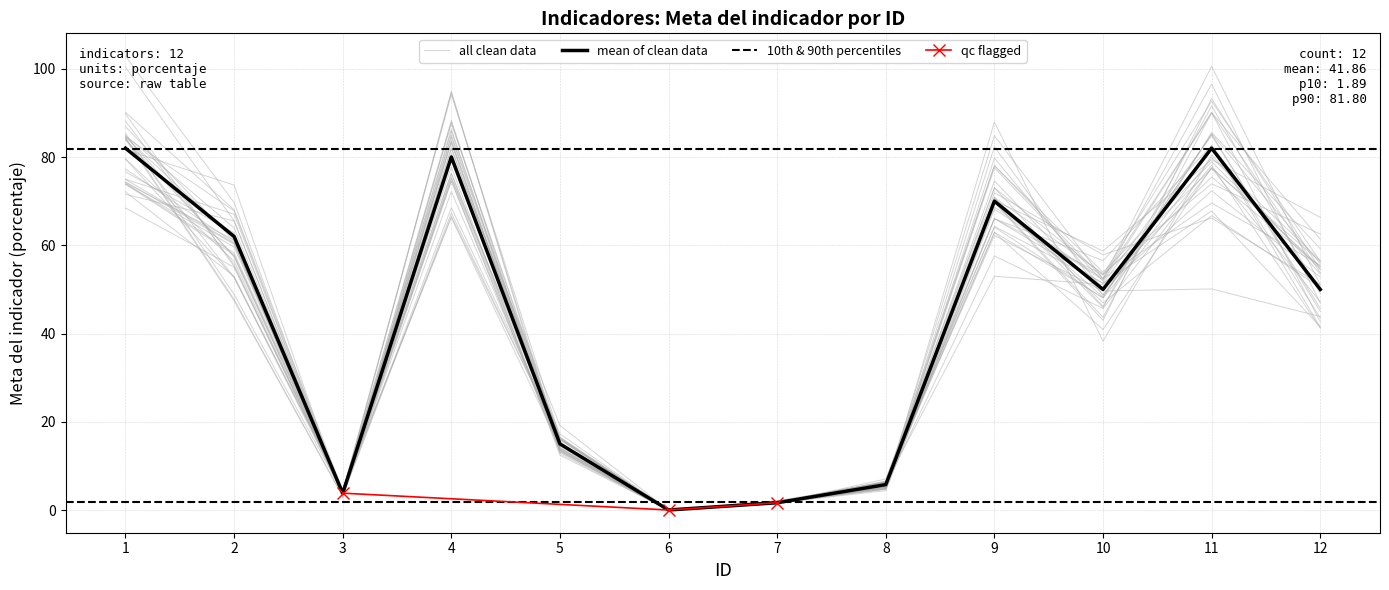

Reading right to left, what are all the values shown in this chart?

50.0	82.0	50.0	70.0	5.8	1.7	0.0	15.0	80.0	3.8	62.0	82.0